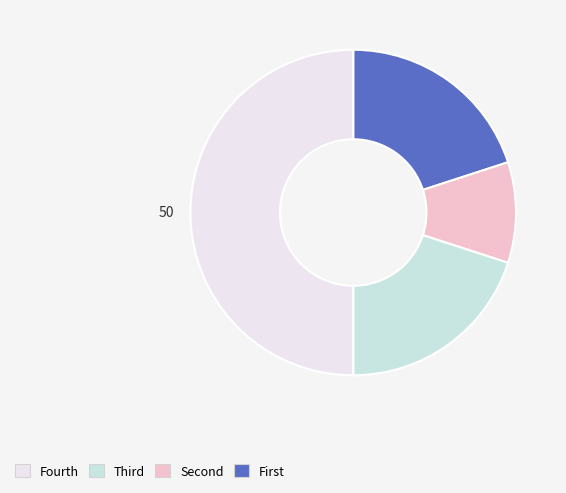

Count the number of slices in the pie.

4